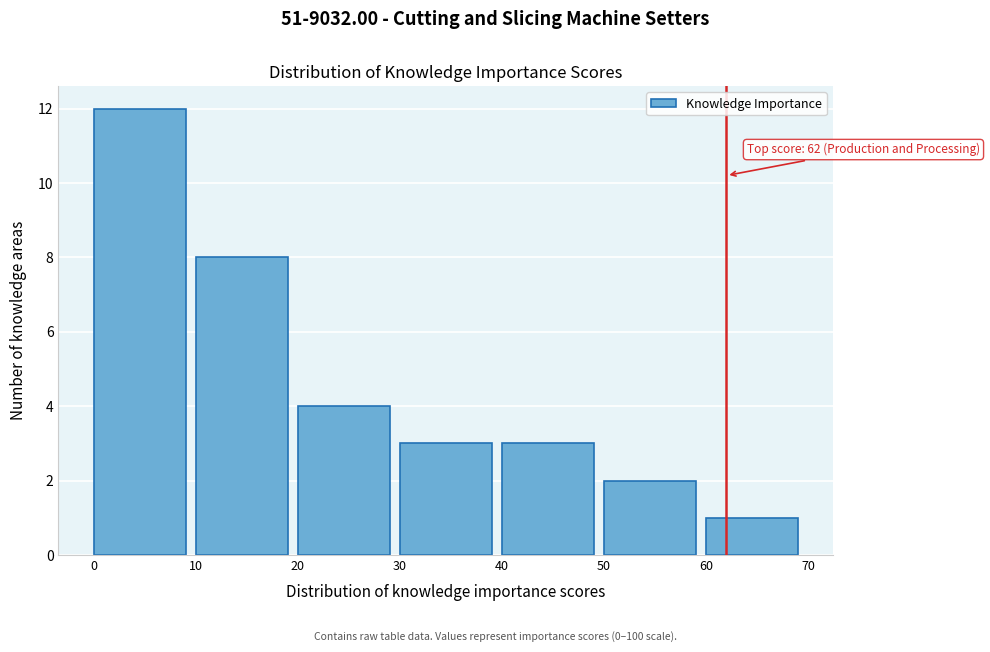

Which range on the x-axis has the tallest bar?

0 to 10